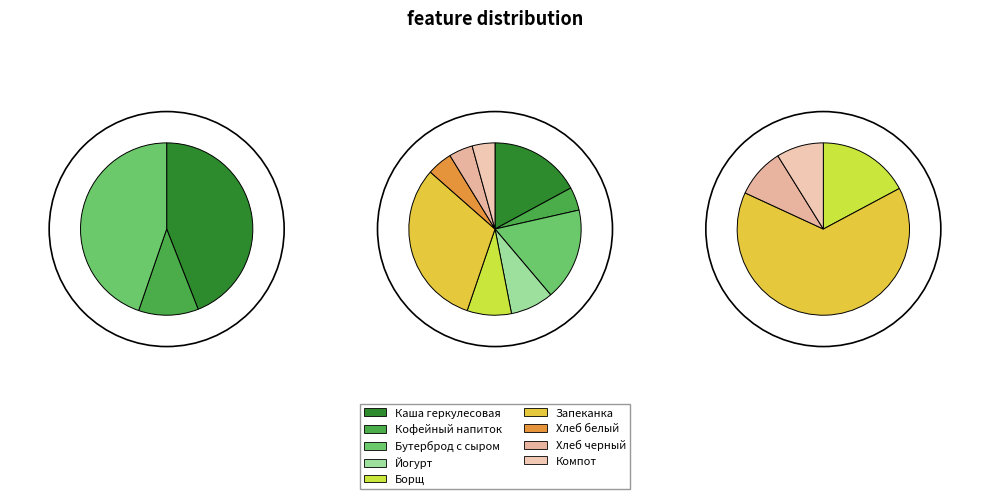

True or false: Кофейный напиток. accounts for 4% of the total.

True